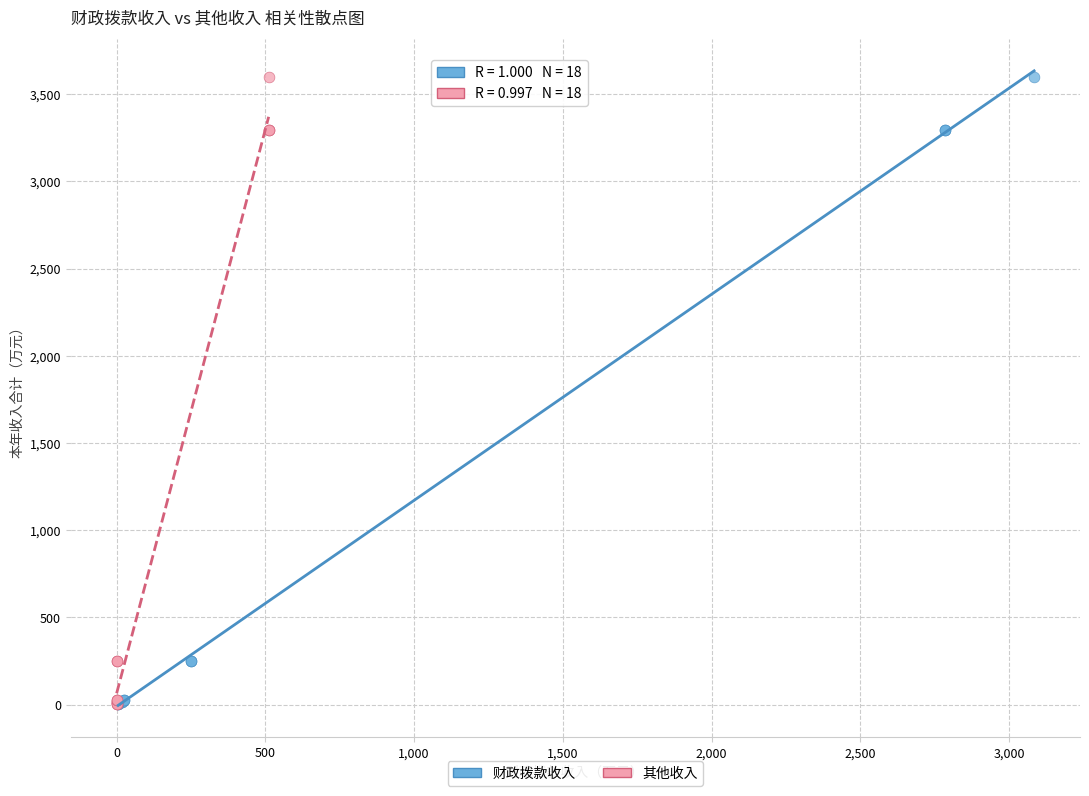

What are all the series names shown in the legend?

财政拨款收入, 其他收入